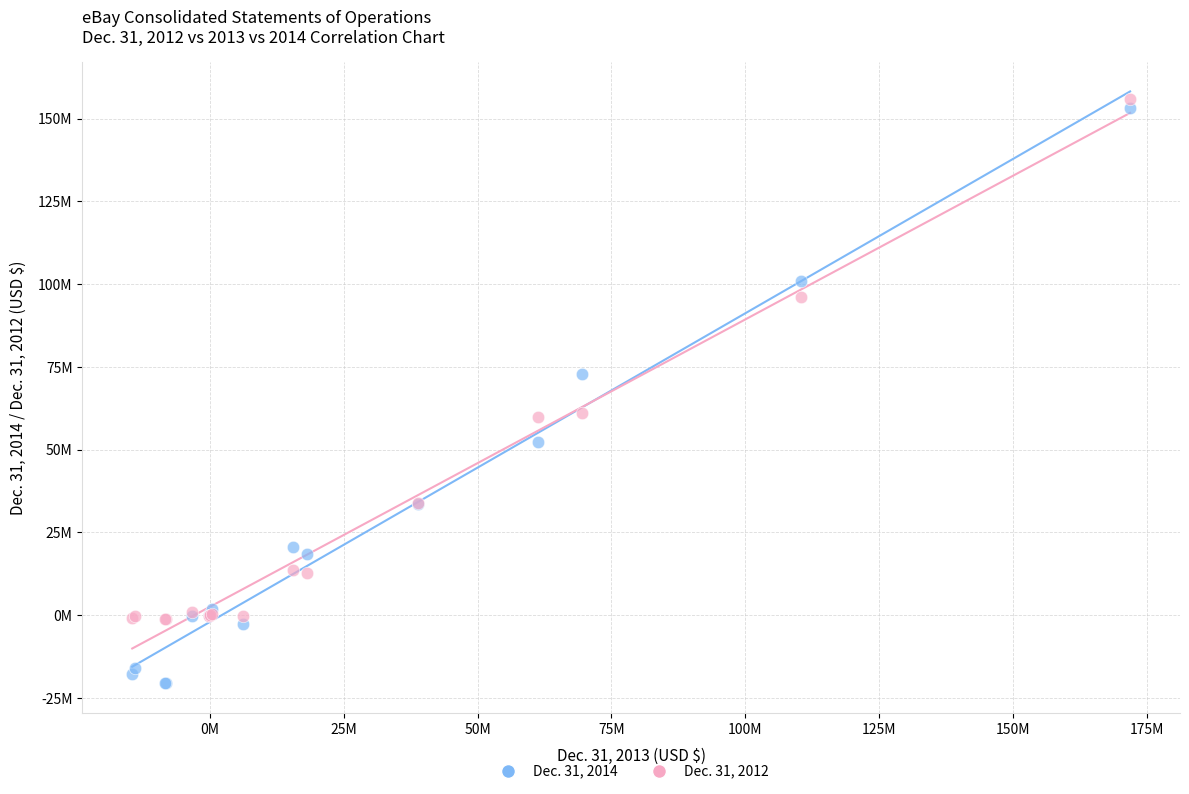

What are all the series names shown in the legend?

Dec. 31, 2014, Dec. 31, 2012